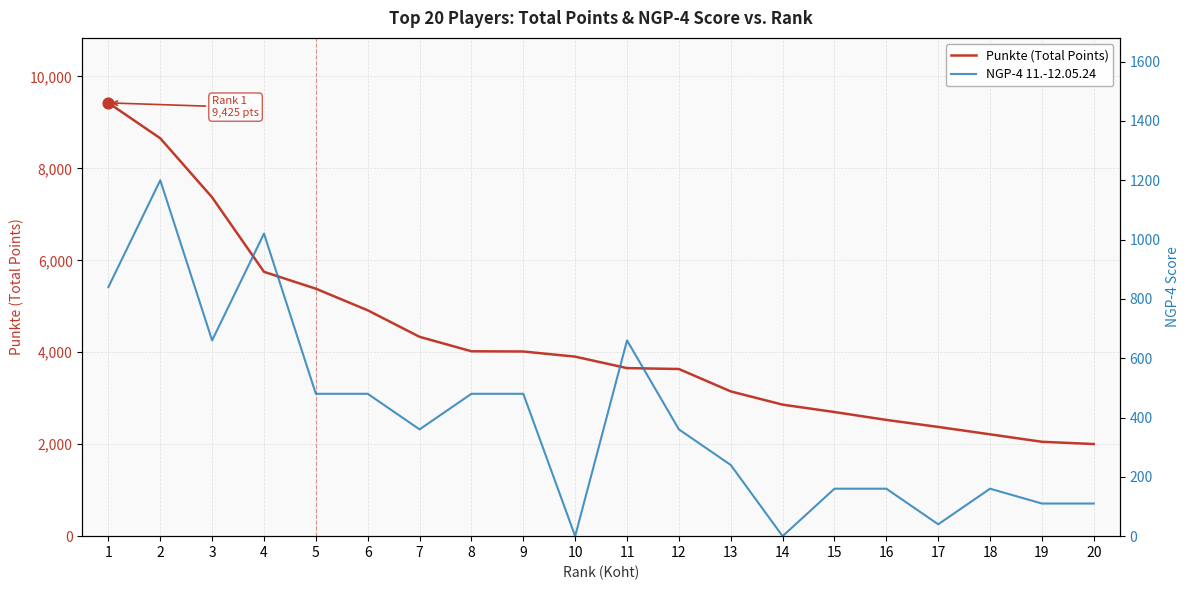

Which series has the widest spread of Y values?

Punkte (Total Points)